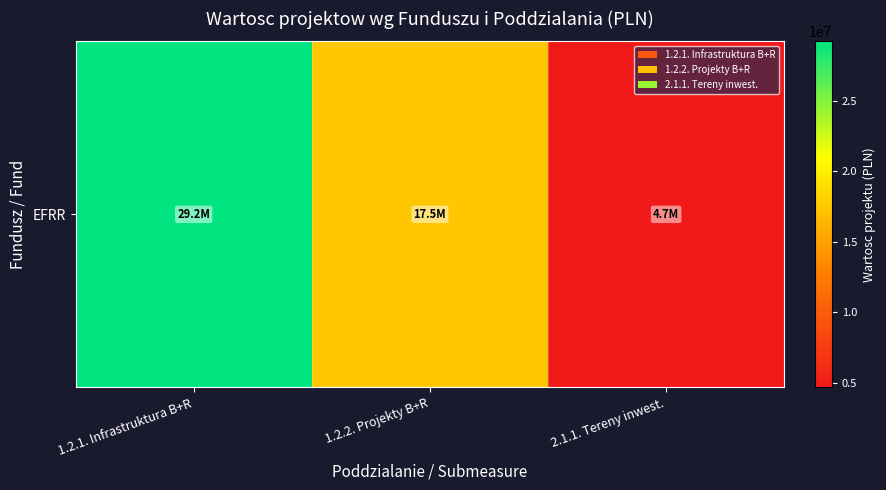

Reading left to right, list all the values displayed in this chart.

1.2.1. Infrastruktura B+R=29195512.3	1.2.2. Projekty B+R=17493303.0	2.1.1. Tereny inwest.=4682806.8